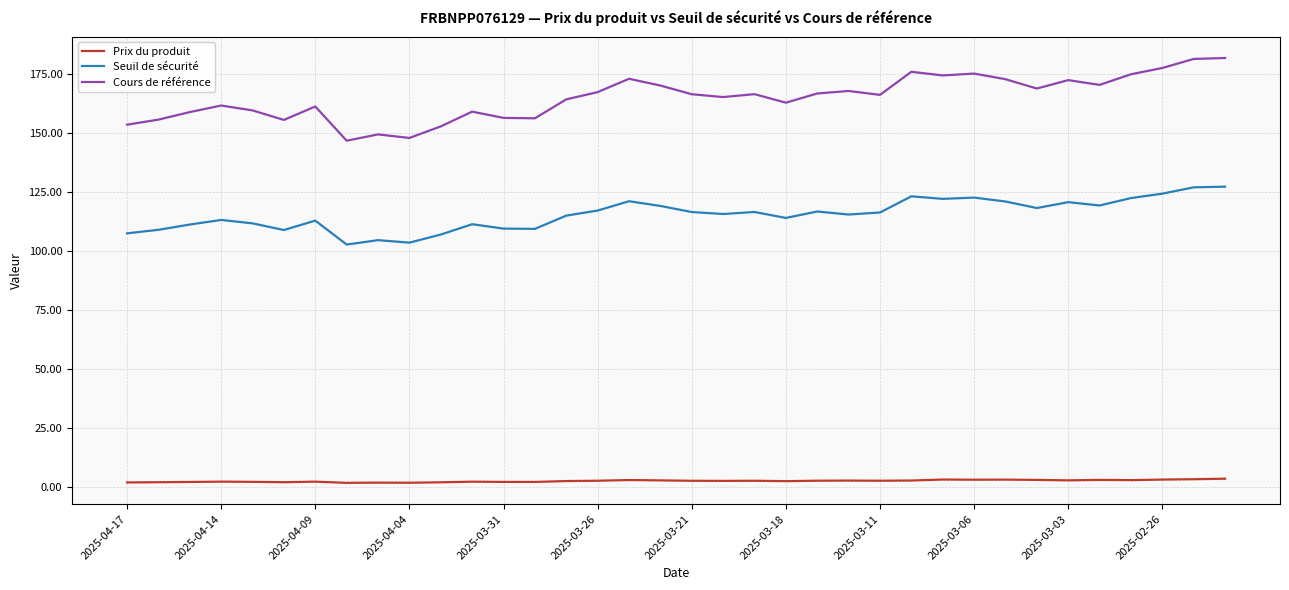

Which series has the largest range (max minus min)?

Cours de référence